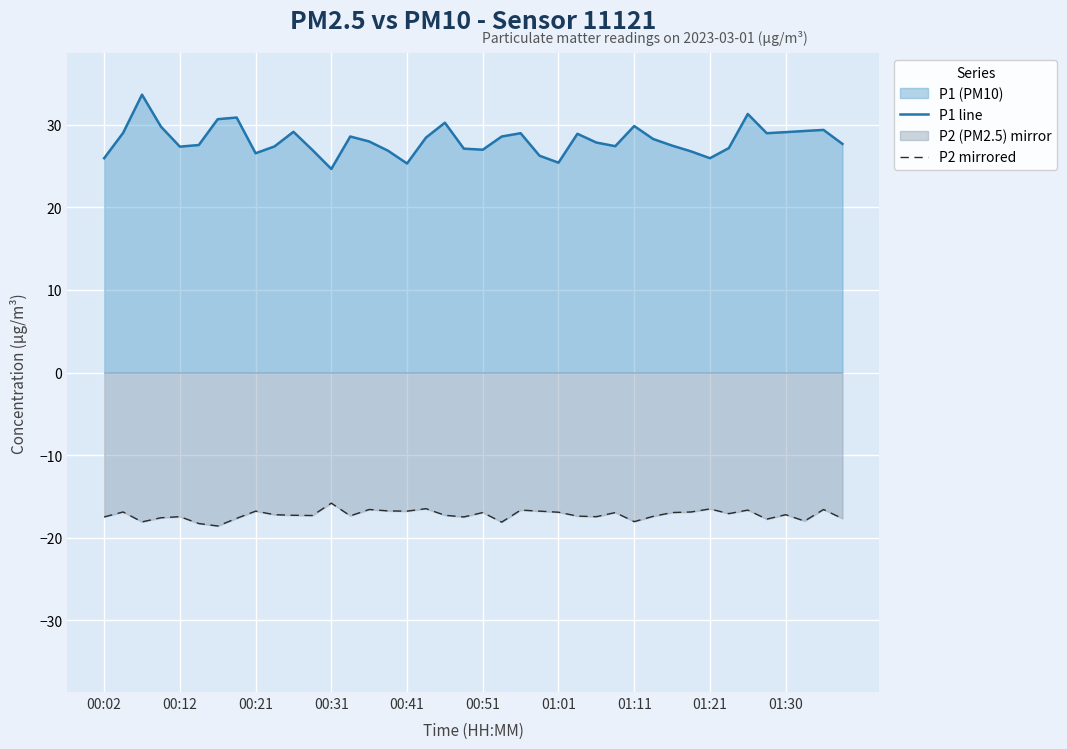

Does the chart display data point markers on the line(s)?

No